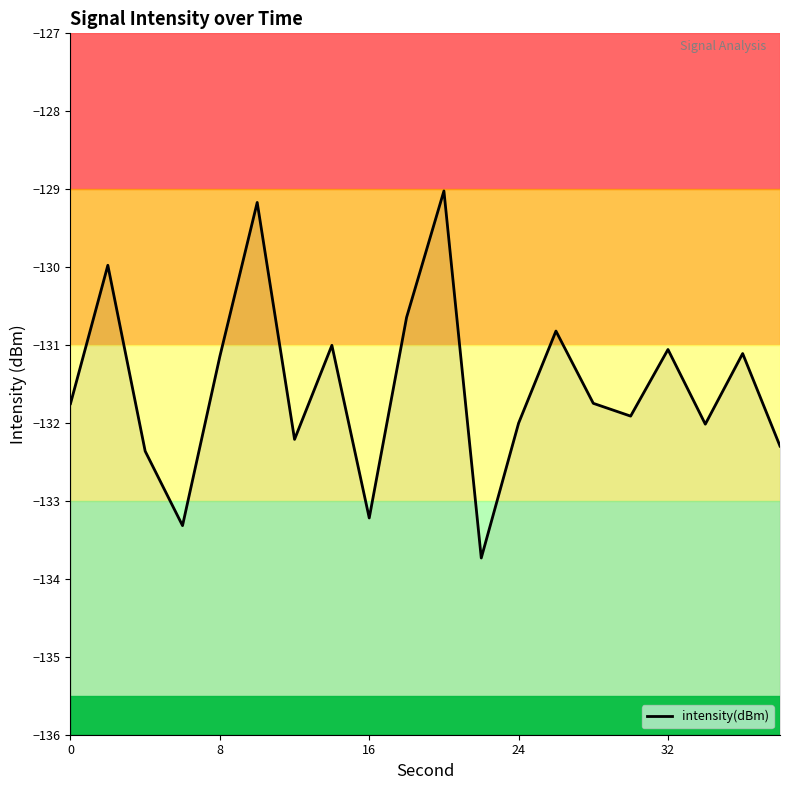

How many lines are shown in the chart?

1